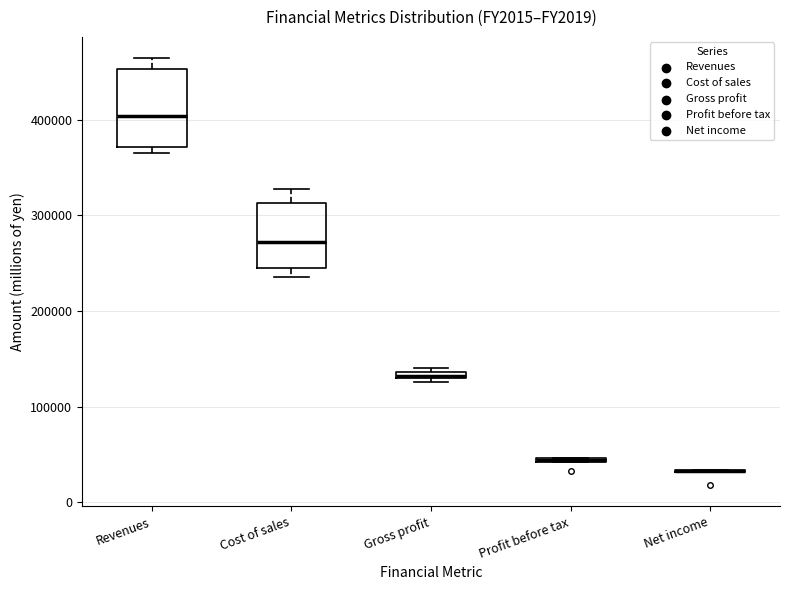

Where does the upper whisker of the box for Cost of sales end on the y-axis? The values are not printed on the chart, so give them approximately, as read against the axis.

330000